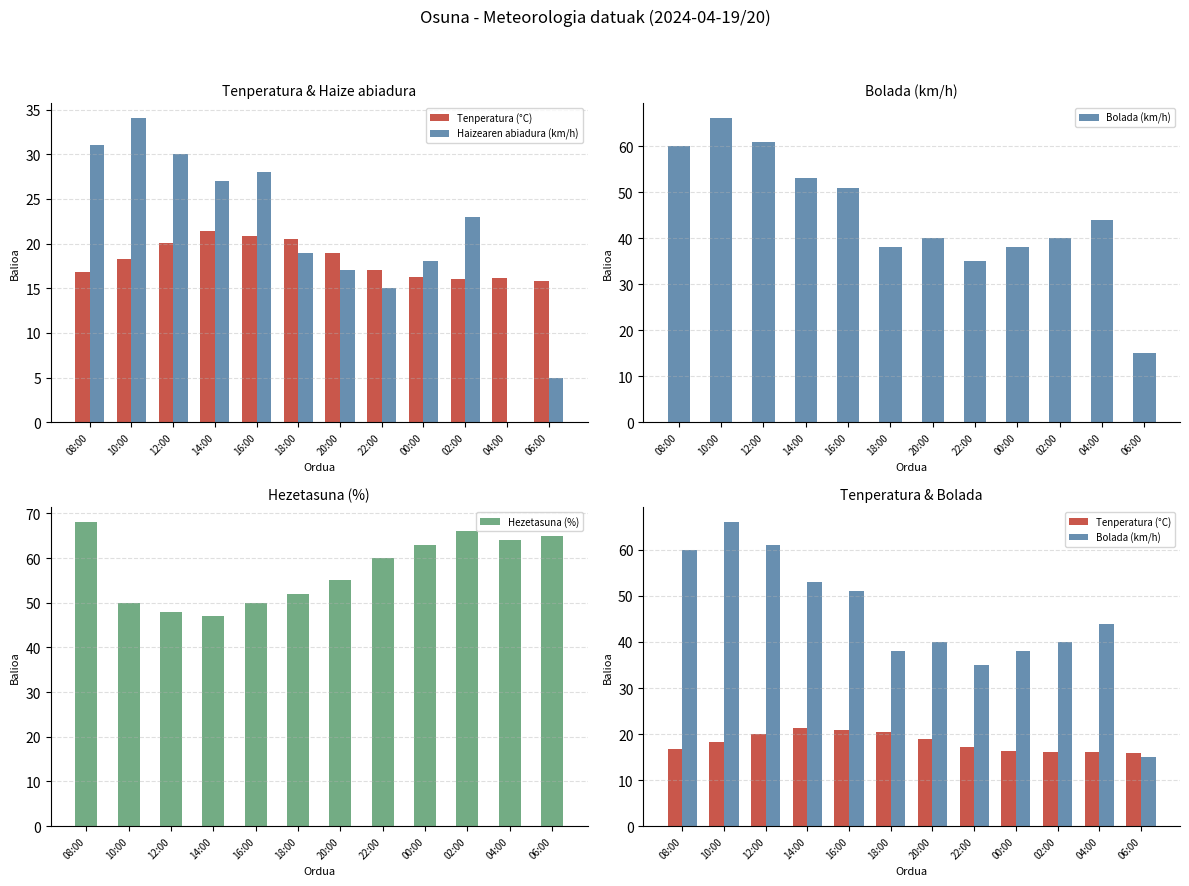

Are the bars grouped side by side (vs. stacked)?

Yes